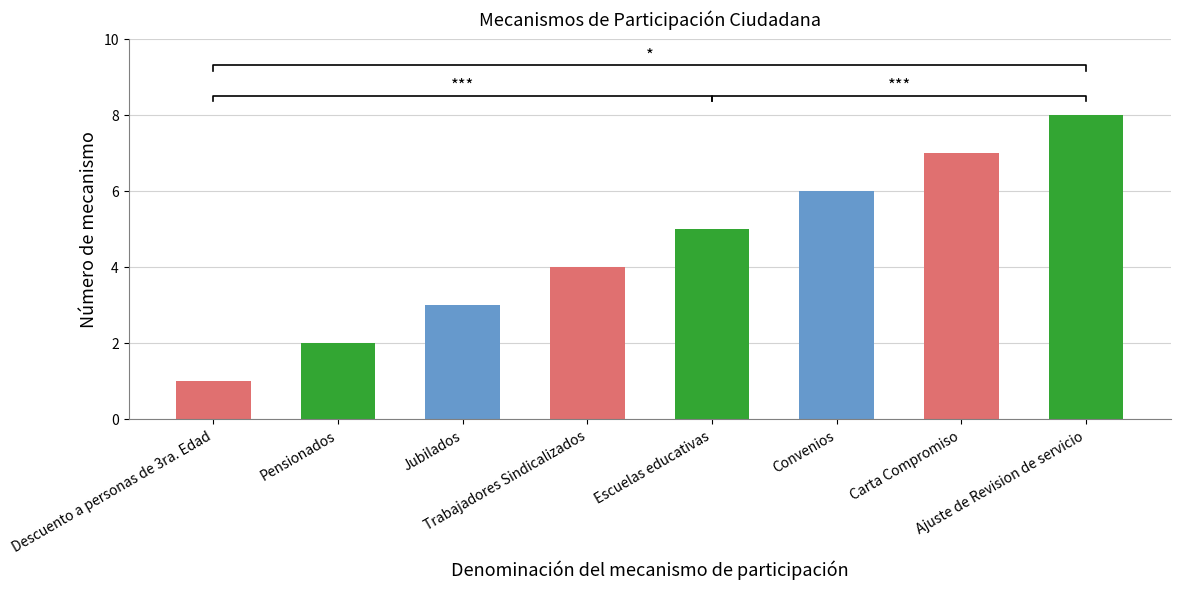

Reading right to left, list all the values displayed in this chart.

Ajuste de Revision de servicio=8	Carta Compromiso=7	Convenios=6	Escuelas educativas=5	Trabajadores Sindicalizados=4	Jubilados=3	Pensionados=2	Descuento a personas de 3ra. Edad=1